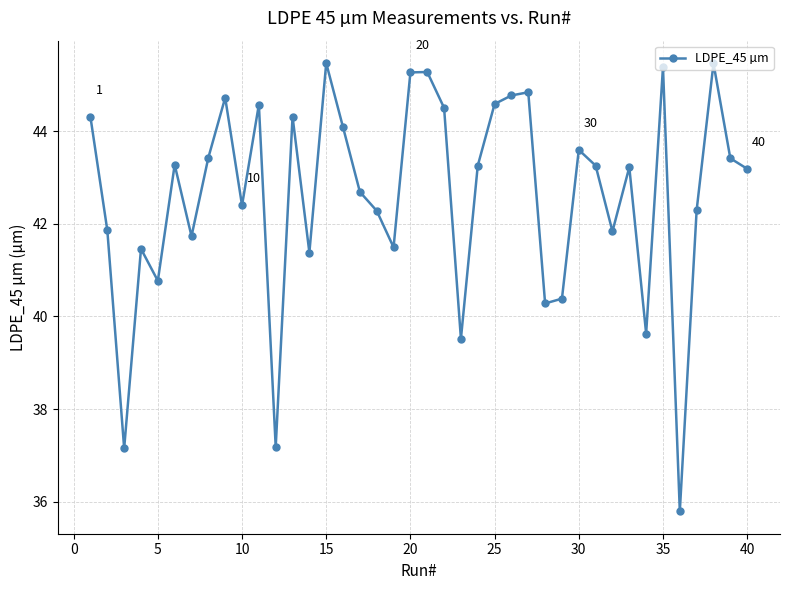

What is the maximum value shown in the chart?

45.5